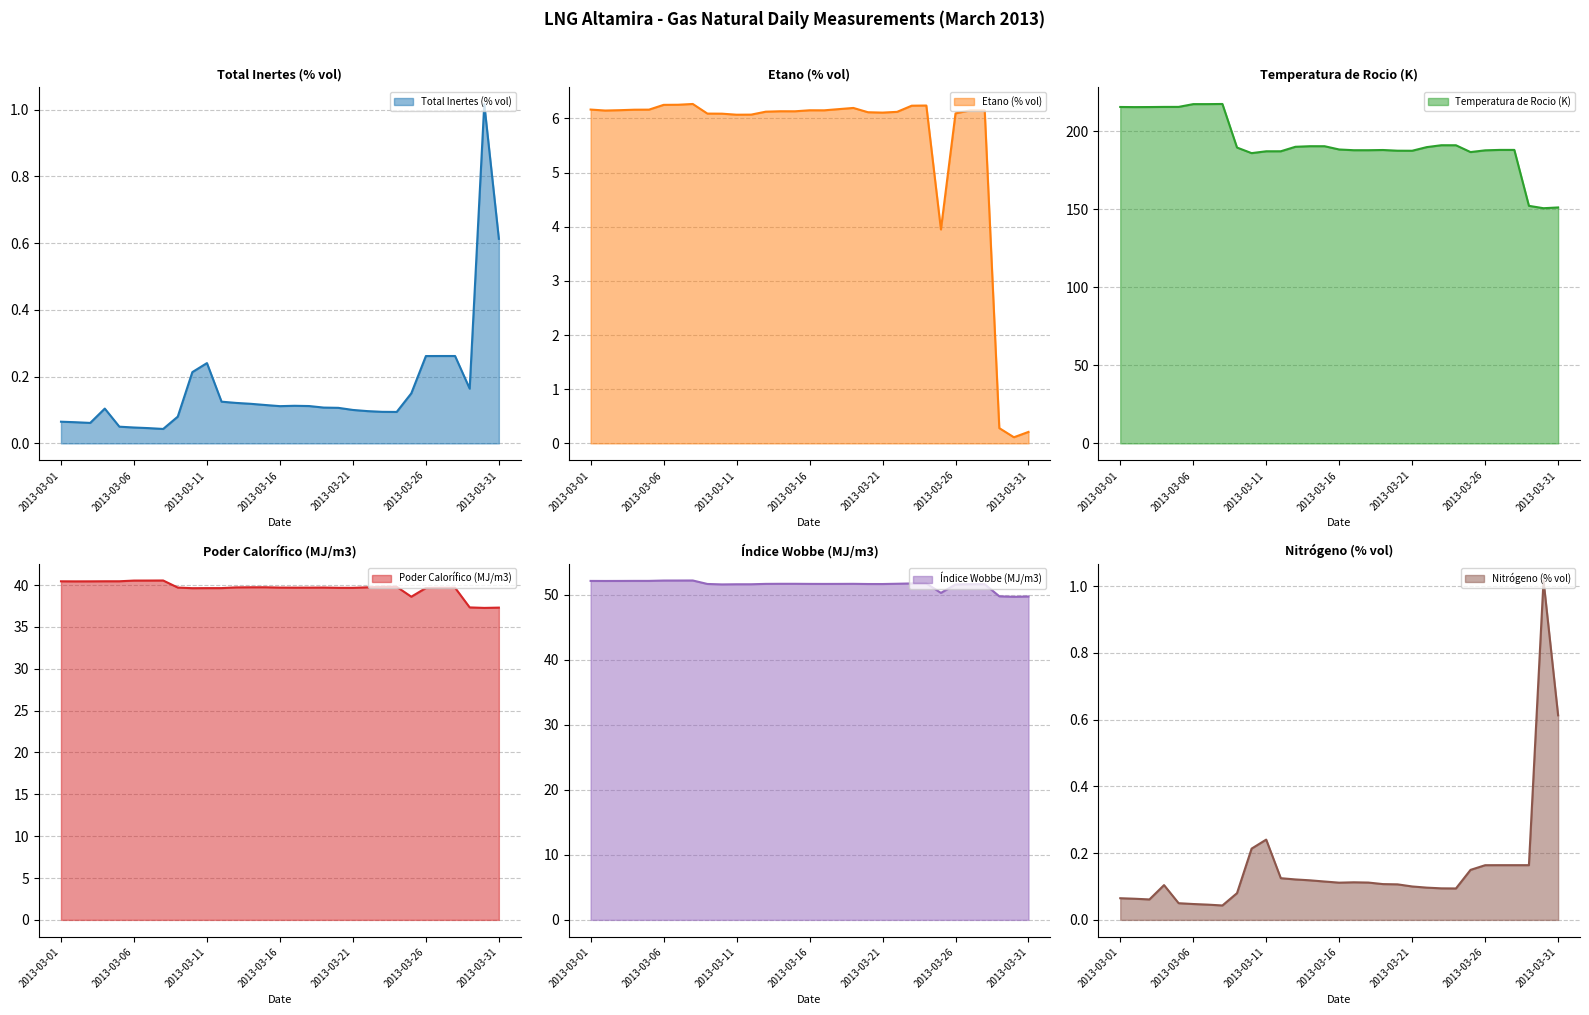

True or false: Nitrógeno (% vol) and Poder Calorífico (MJ/m3) cross at least once.

False